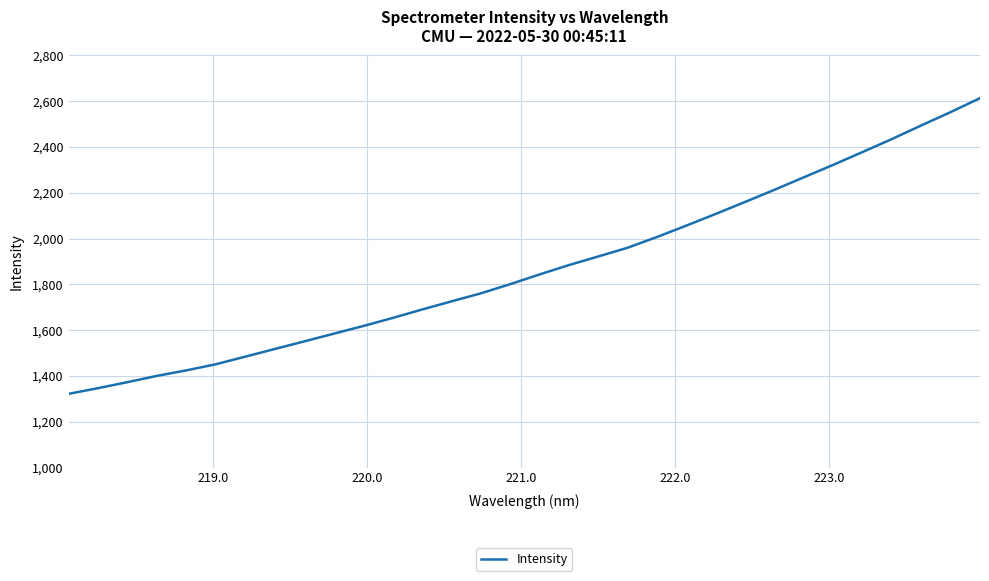

What is the greatest value displayed?

2613.6